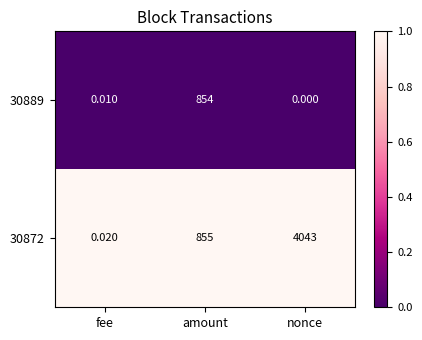

At which label does 30889 reach its minimum?

nonce